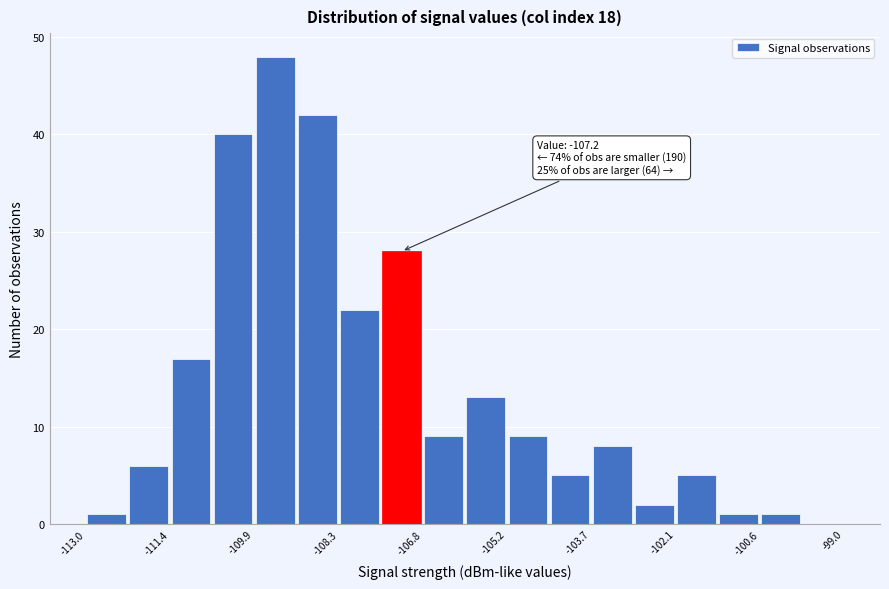

Read against the x-axis, roughly where is the centre of the tallest bar?

-109.4